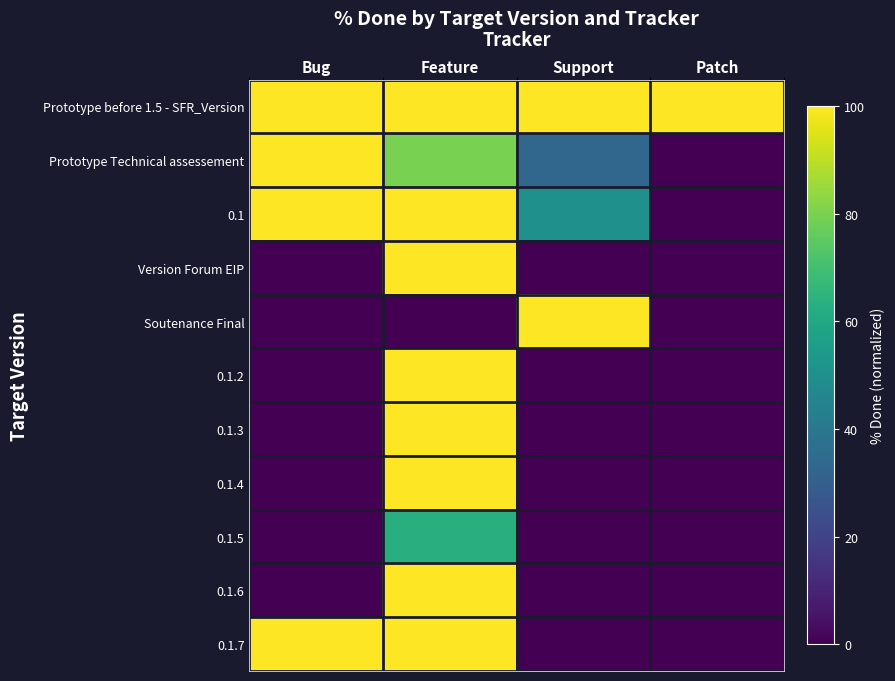

Which has a higher value, Bug or Feature?

Bug